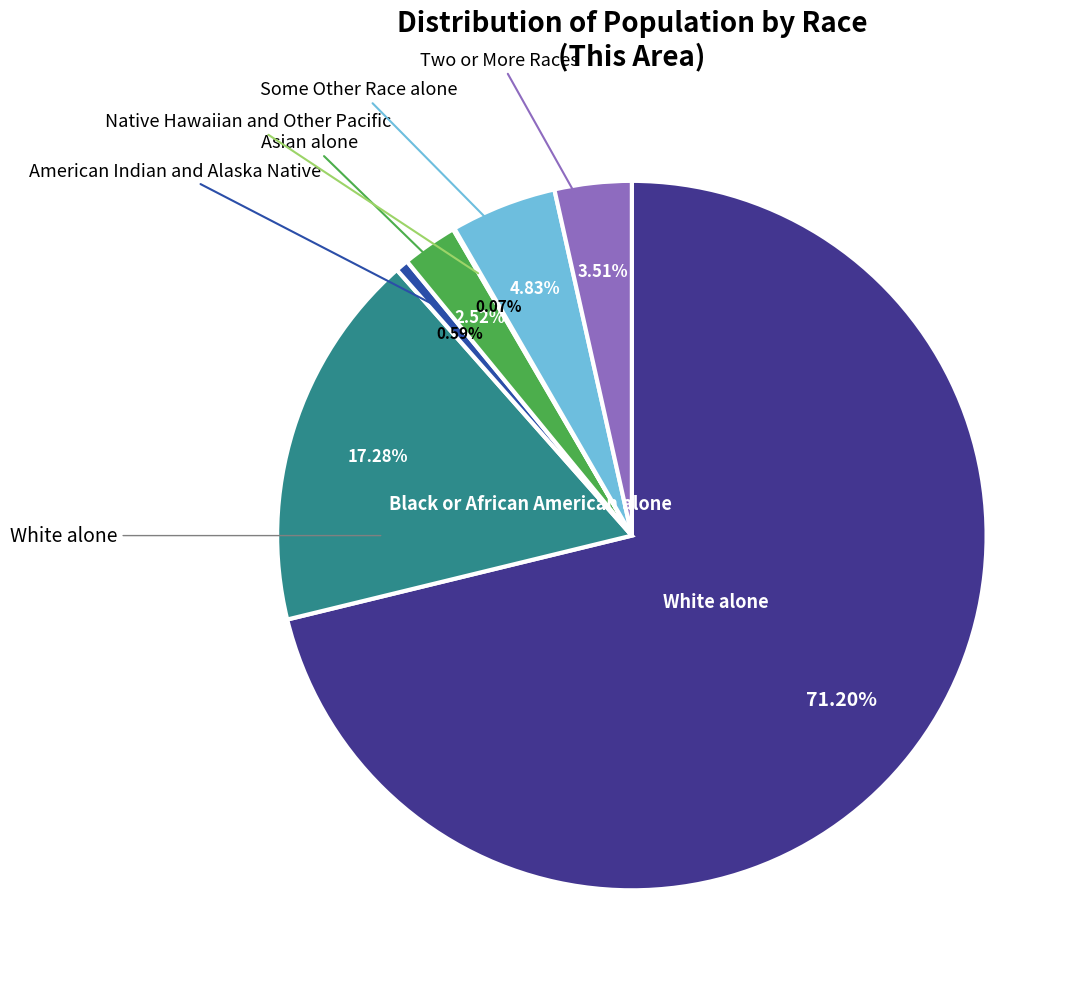

Is there a majority slice in this chart?

Yes